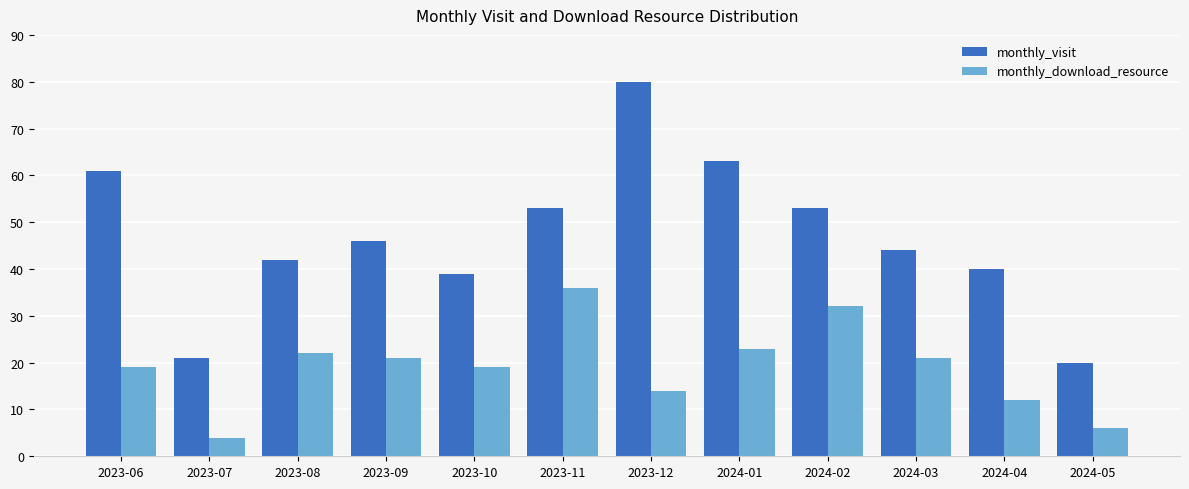

What is the difference between the maximum and minimum values in the monthly_visit series?

60